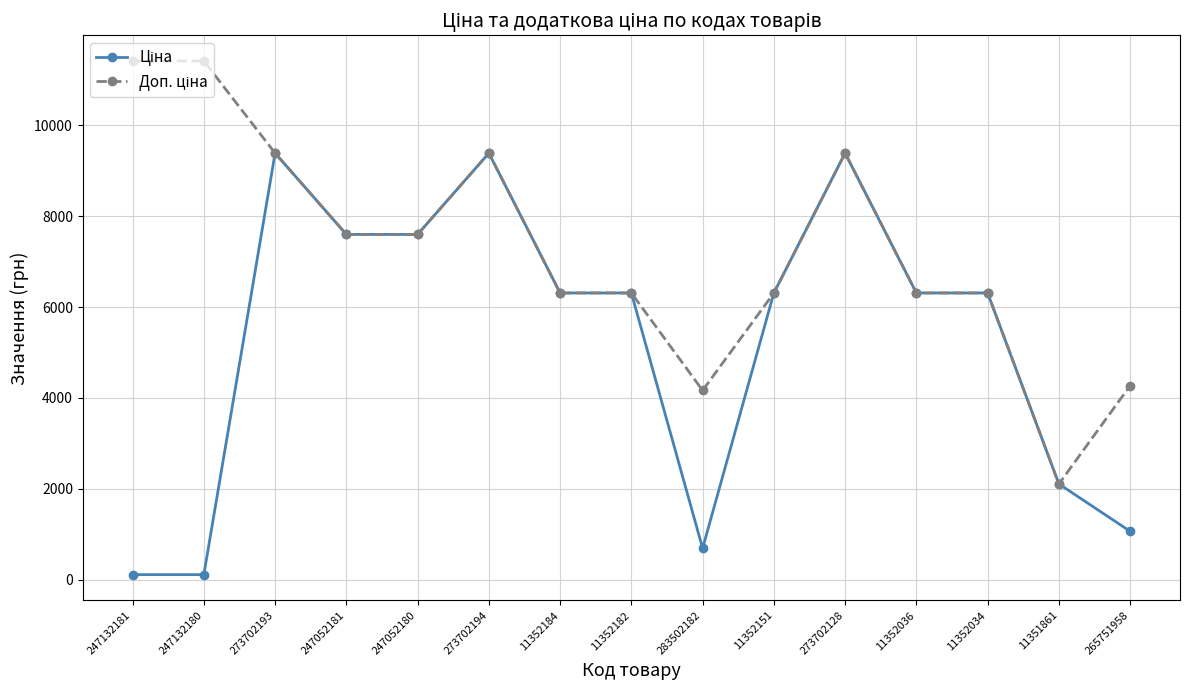

At how many categories does at least one series exceed 7795?

5